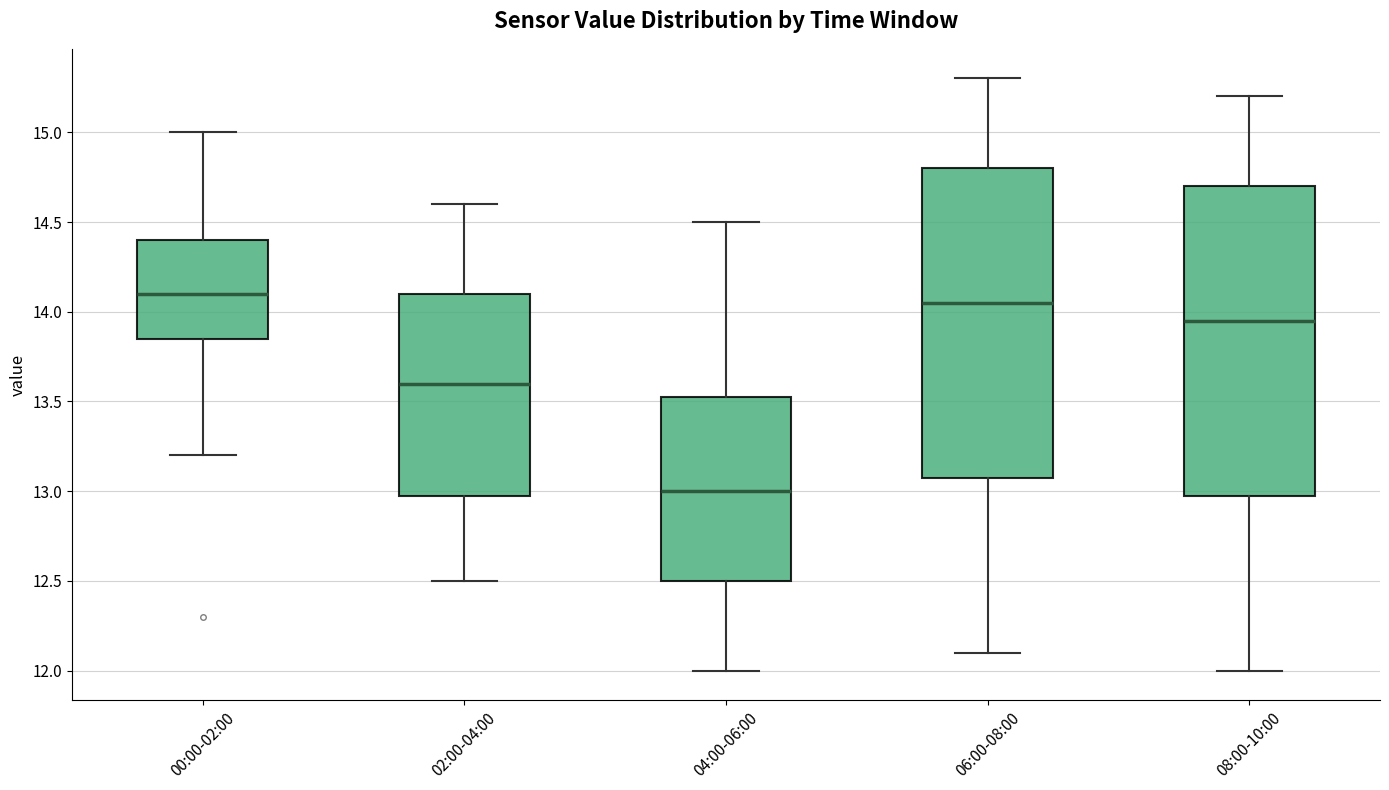

Where does the median line of the box for 08:00-10:00 sit on the y-axis? The values are not printed on the chart, so give them approximately, as read against the axis.

13.95